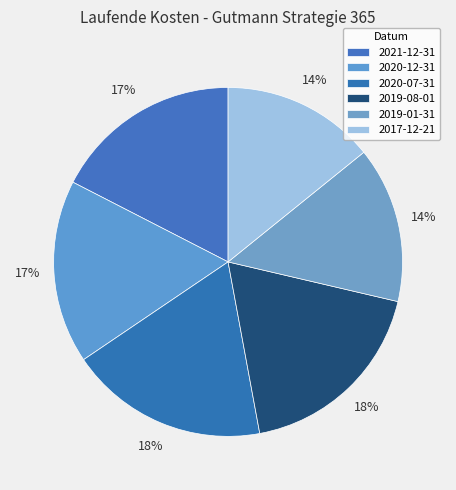

How many slices are in this pie chart?

6